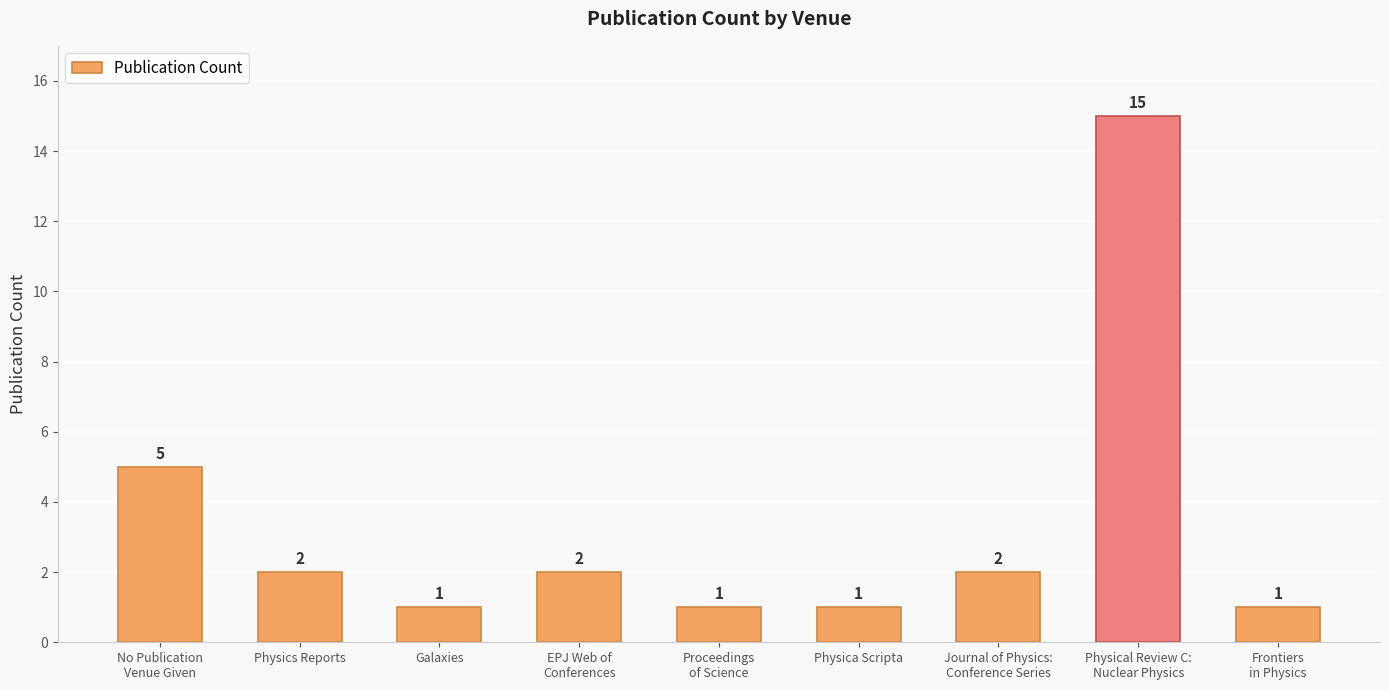

What is the label of the 2nd bar from the right?

Physical Review C:
Nuclear Physics